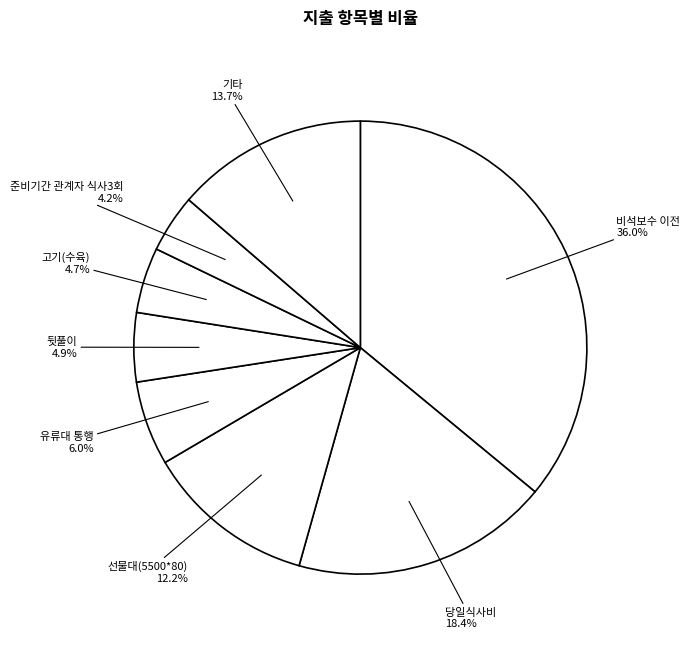

True or false: 고기(수육) accounts for 5% of the total.

True